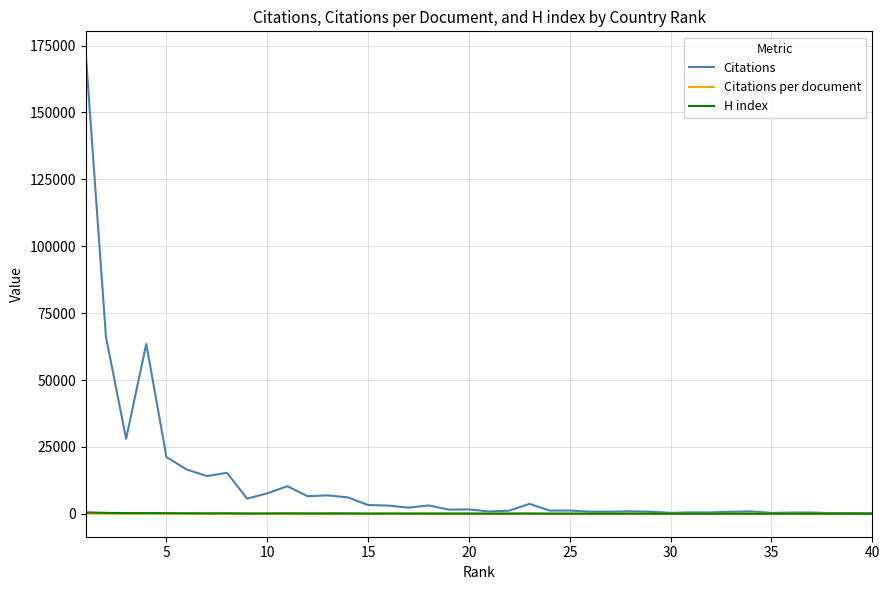

Is this an area chart (filled region under the line)?

No